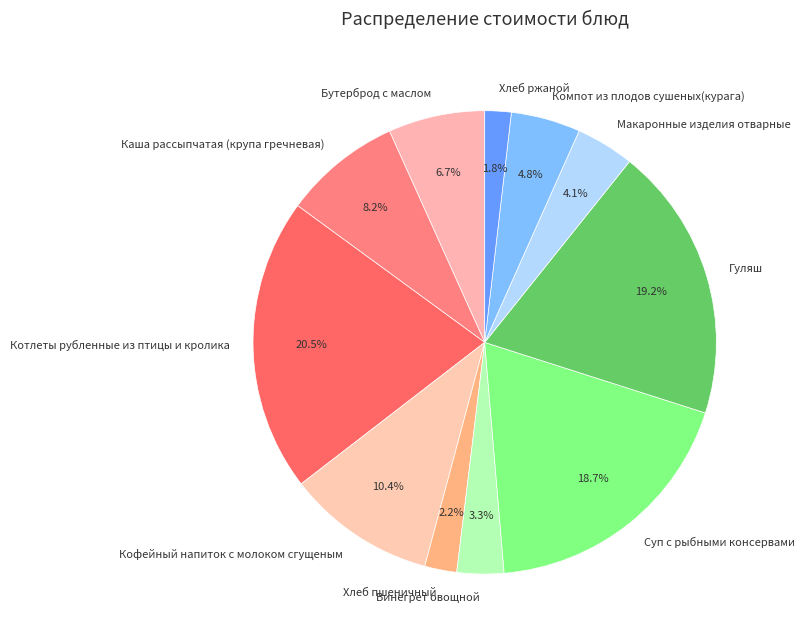

Between Котлеты рубленные из птицы и кролика and Хлеб ржаной, which is larger?

Котлеты рубленные из птицы и кролика